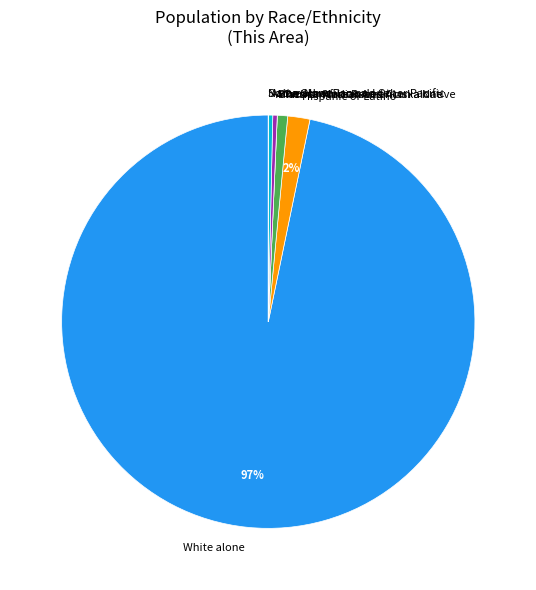

Which category has the biggest portion of the pie?

White alone